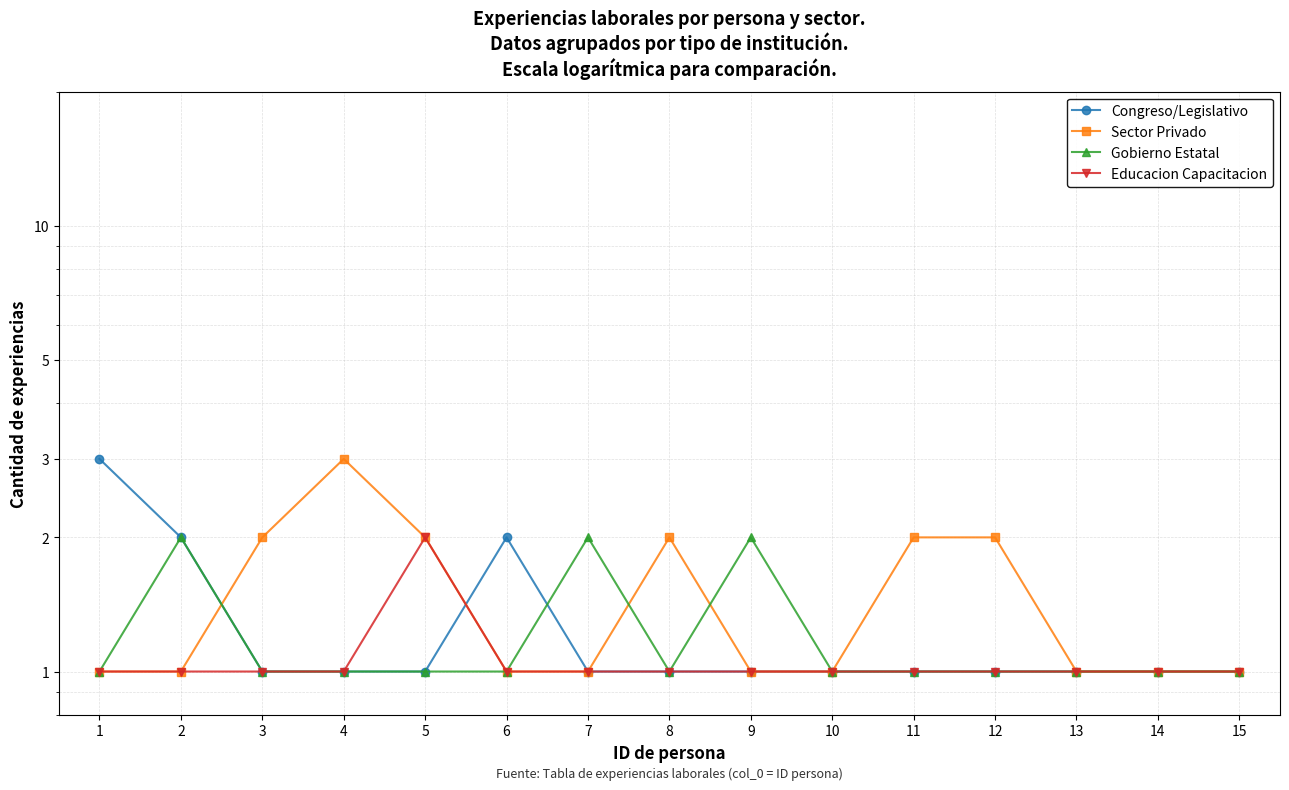

In Gobierno Estatal, how many points are lower than both neighbors (excluding endpoints)?

1